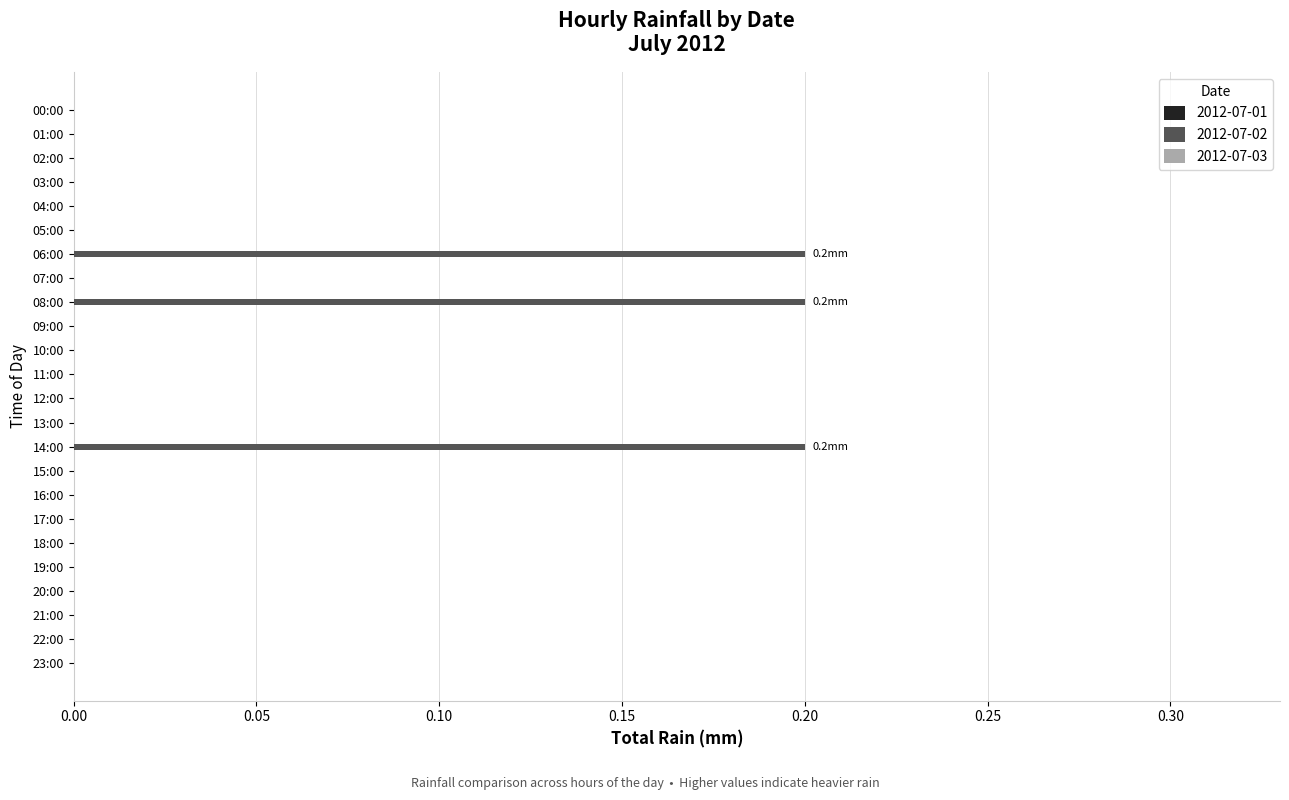

Are the bars horizontal?

Yes